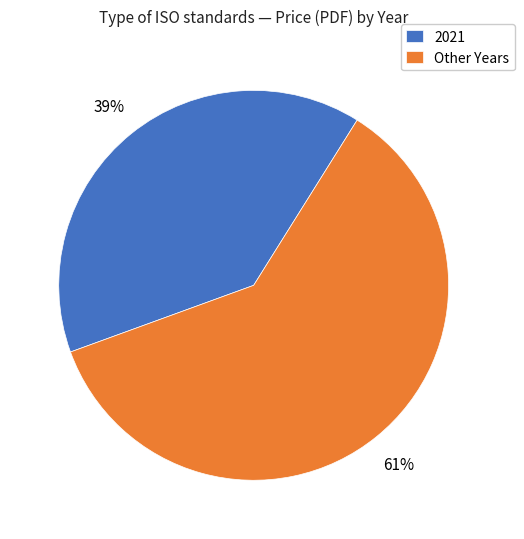

Which slice is the smallest?

2021